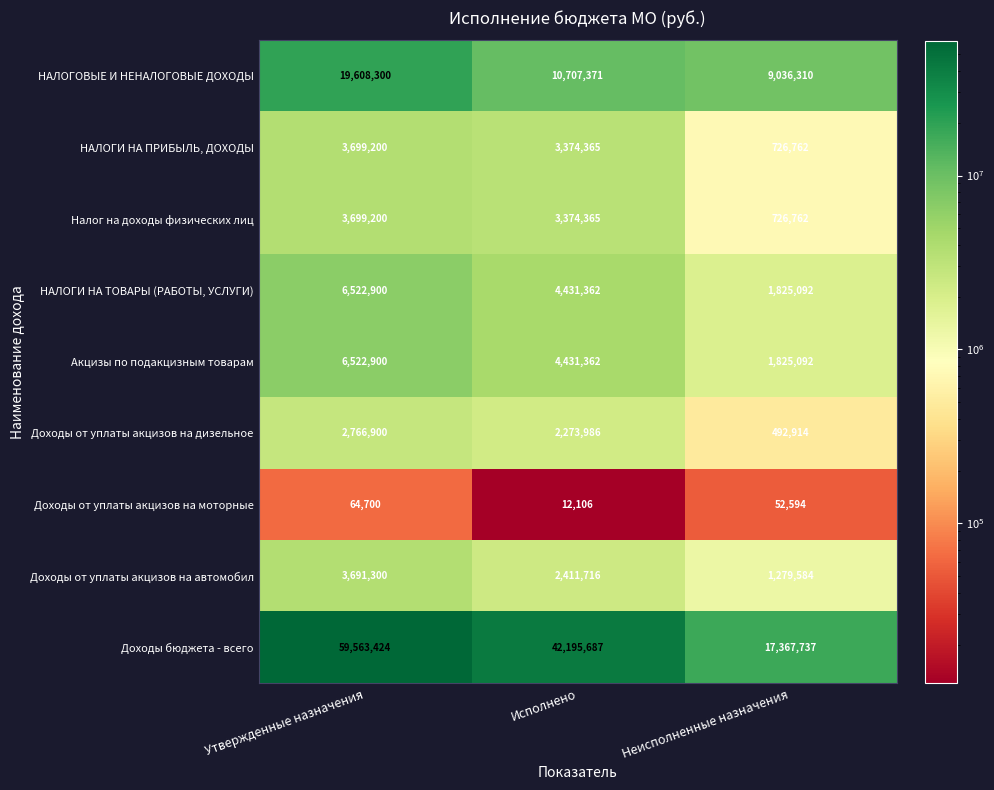

Which series has the largest range (max minus min)?

Доходы бюджета - всего